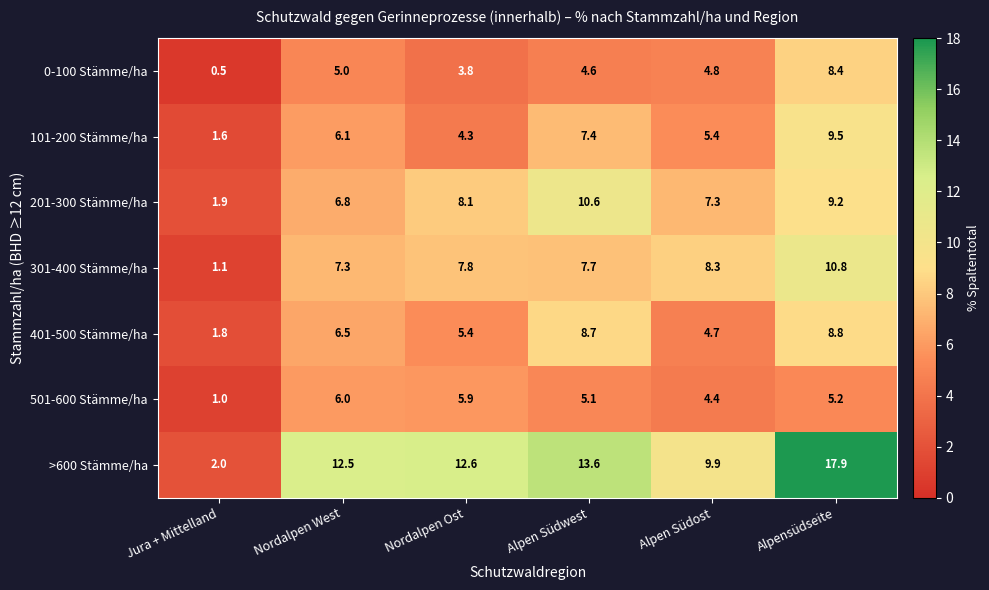

At Nordalpen West, list the series in order from largest to smallest.

>600 Stämme/ha, 301-400 Stämme/ha, 201-300 Stämme/ha, 401-500 Stämme/ha, 101-200 Stämme/ha, 501-600 Stämme/ha, 0-100 Stämme/ha